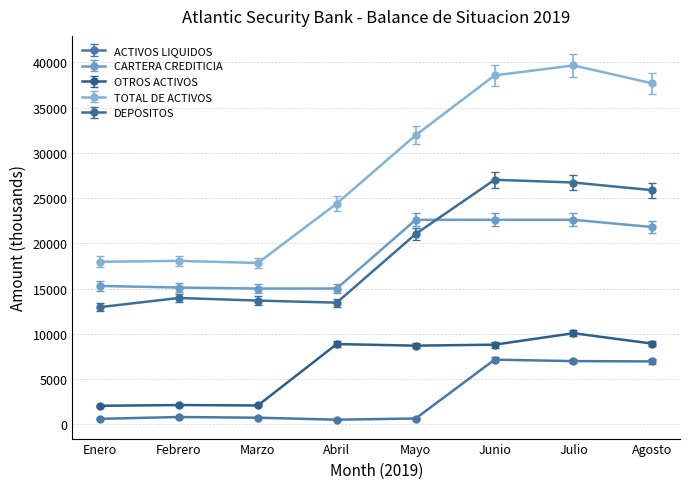

True or false: OTROS ACTIVOS has more than 1 interior local peaks.

True